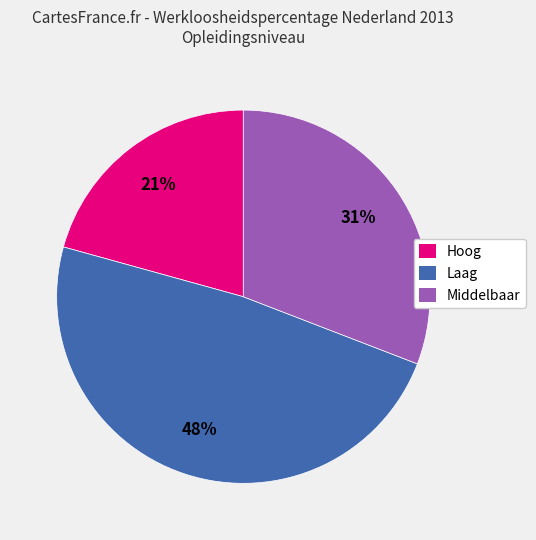

What percentage is the Laag slice, to the nearest percent?

48%